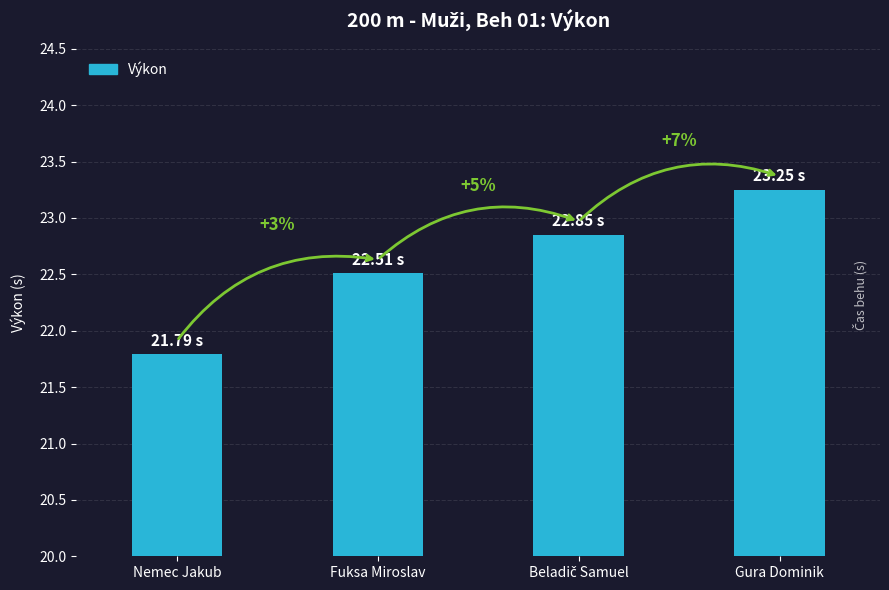

Does the chart contain any negative values?

No